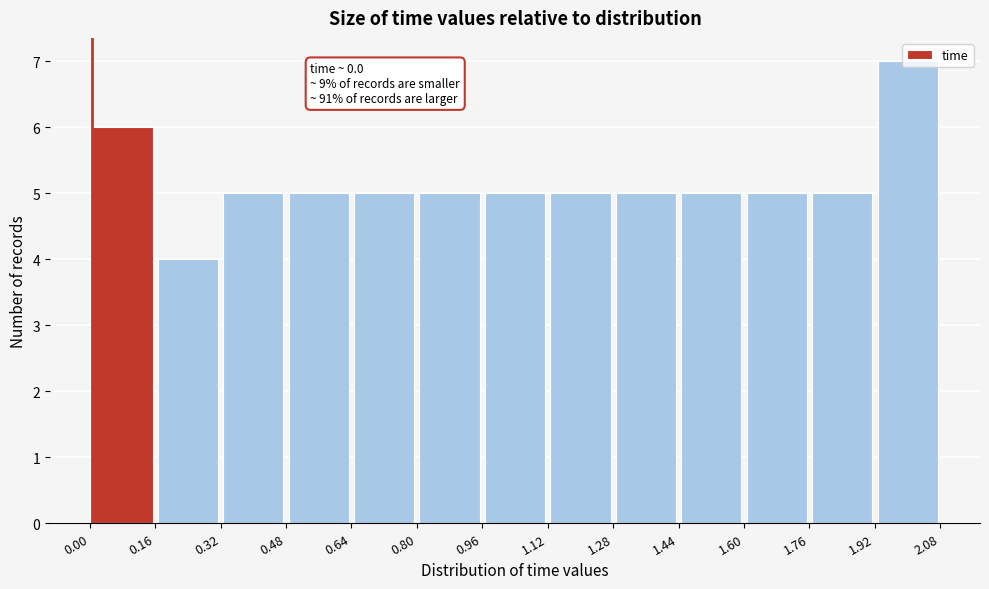

Which range on the x-axis has the tallest bar?

1.92 to 2.08